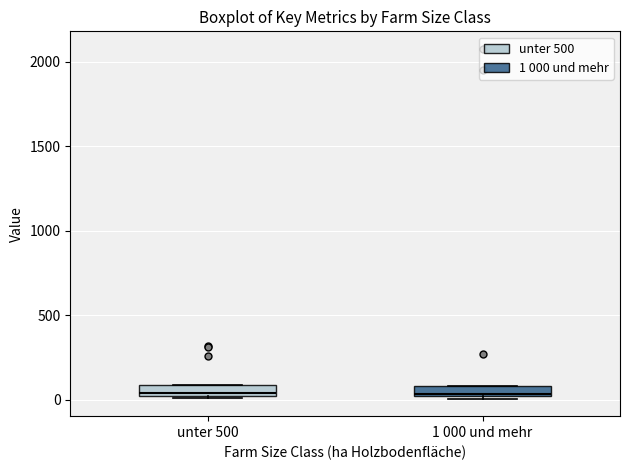

Where is the upper edge of the box for 1 000 und mehr on the y-axis? The values are not printed on the chart, so give them approximately, as read against the axis.

100